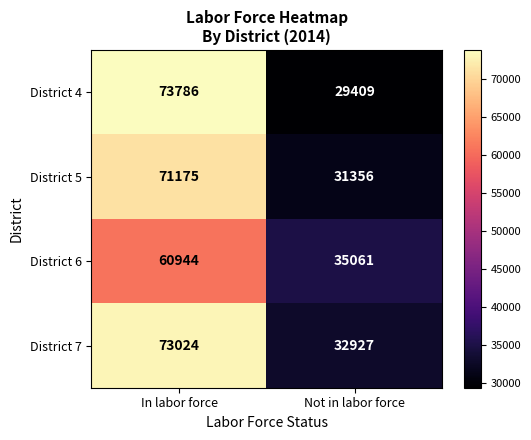

Rank the series by their maximum value, from lowest to highest.

District 6, District 5, District 7, District 4